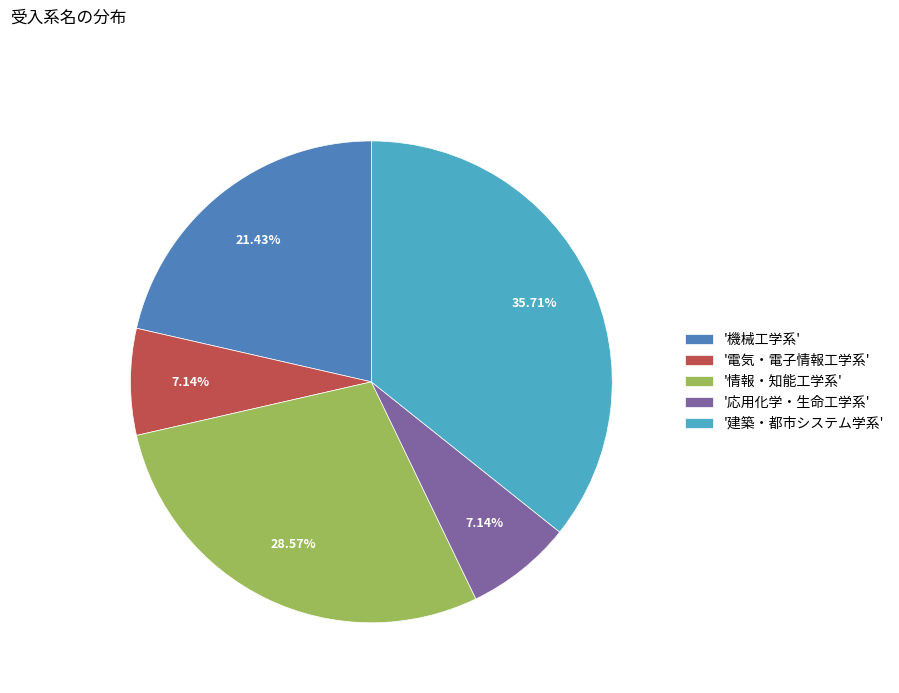

Combined, do '応用化学・生命工学系' and '情報・知能工学系' account for over 50%?

No